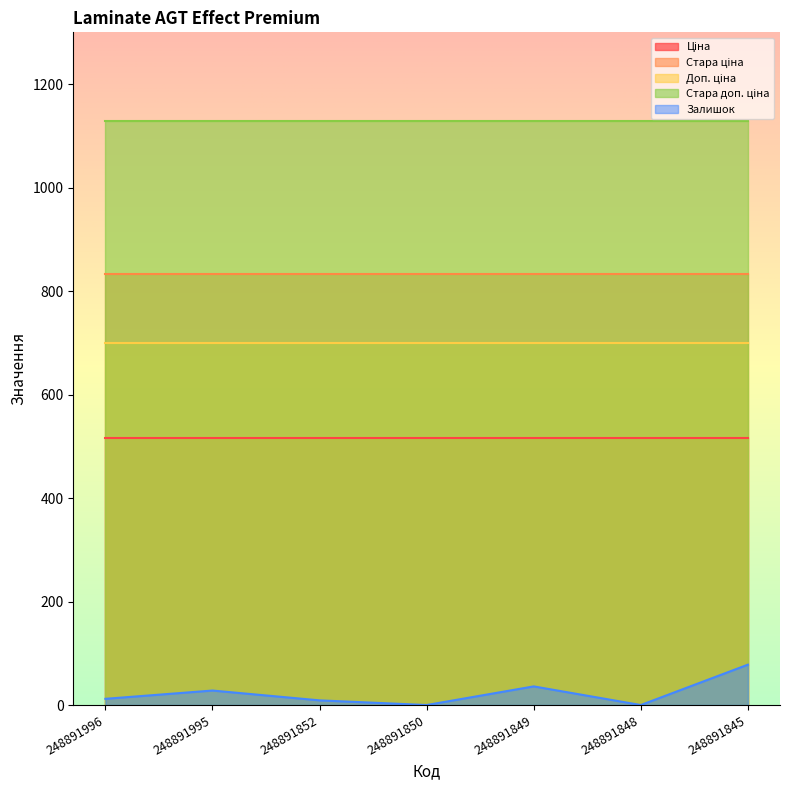

What is the difference between the Залишок values at 248891849 and 248891845?

42.0